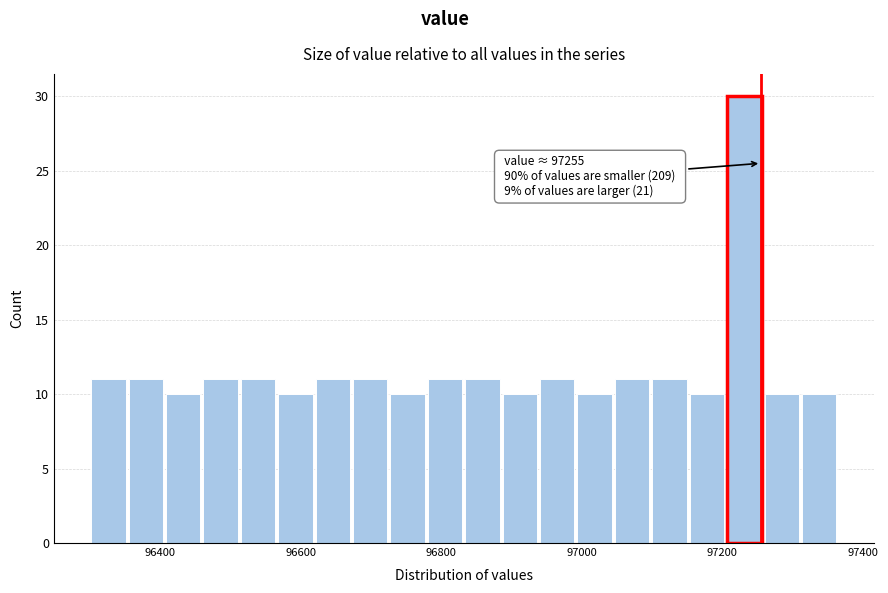

Read against the x-axis, roughly where is the centre of the tallest bar?

97240